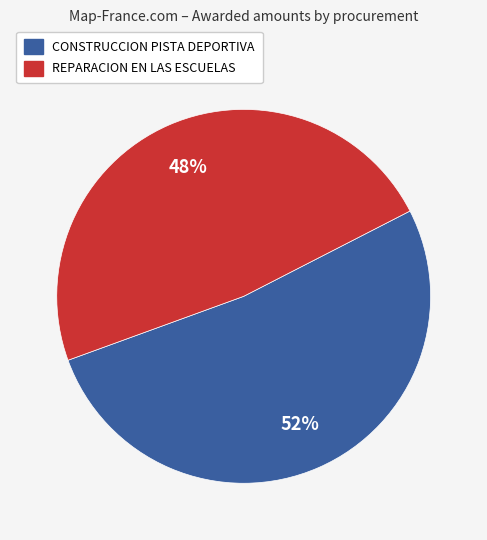

Is CONSTRUCCION PISTA DEPORTIVA the majority of the pie?

Yes